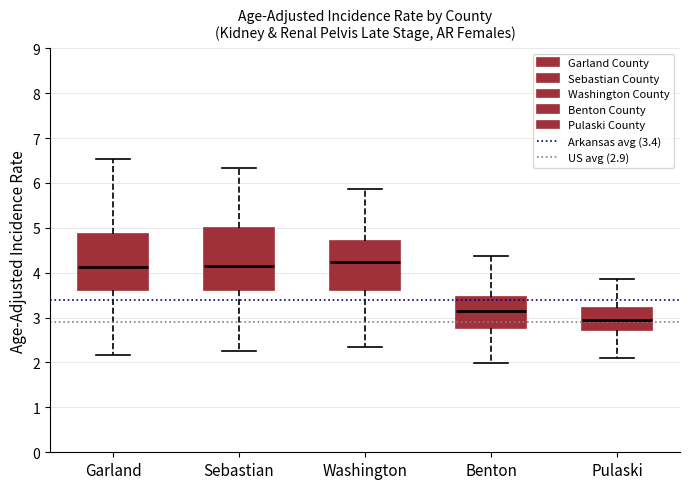

Where does the upper whisker of the box for Benton end on the y-axis? The values are not printed on the chart, so give them approximately, as read against the axis.

4.4